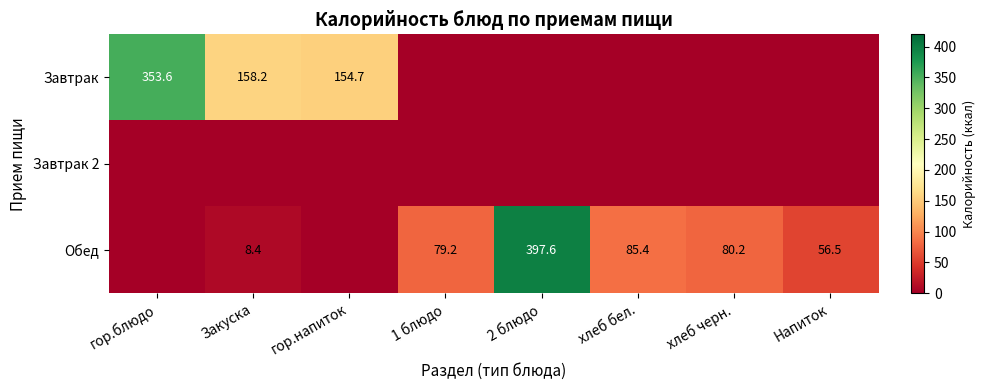

Is it true that Обед equals 80.2 at хлеб черн.?

True